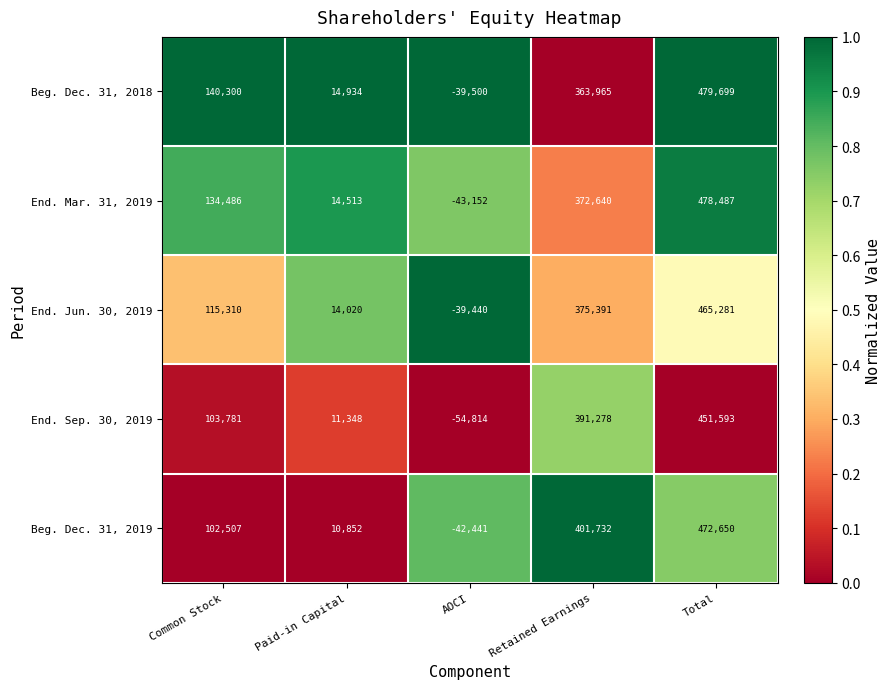

What is the greatest value displayed?

479699